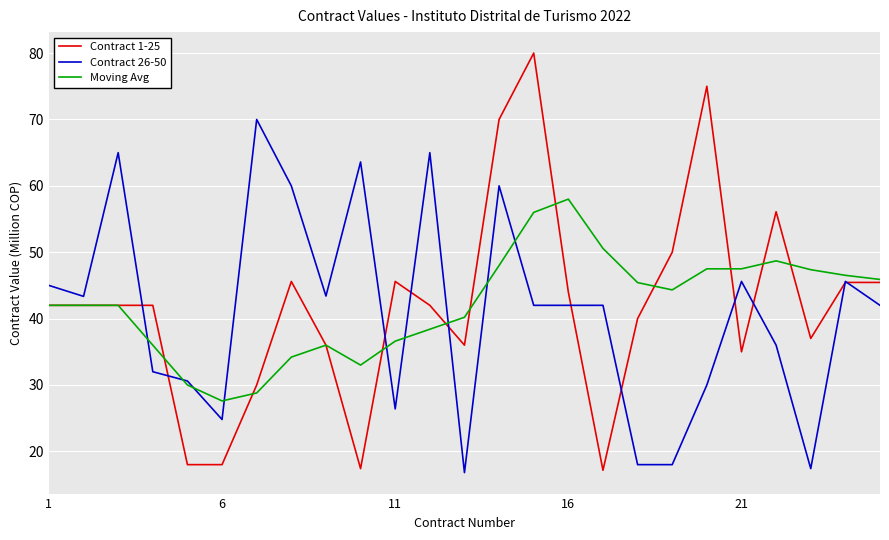

What is the highest value of the Moving Avg series?

58.0